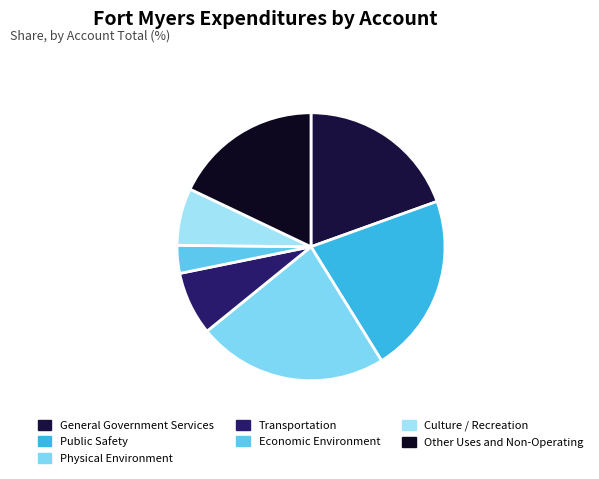

Is the sum of Other Uses and Non-Operating and Transportation greater than half?

No